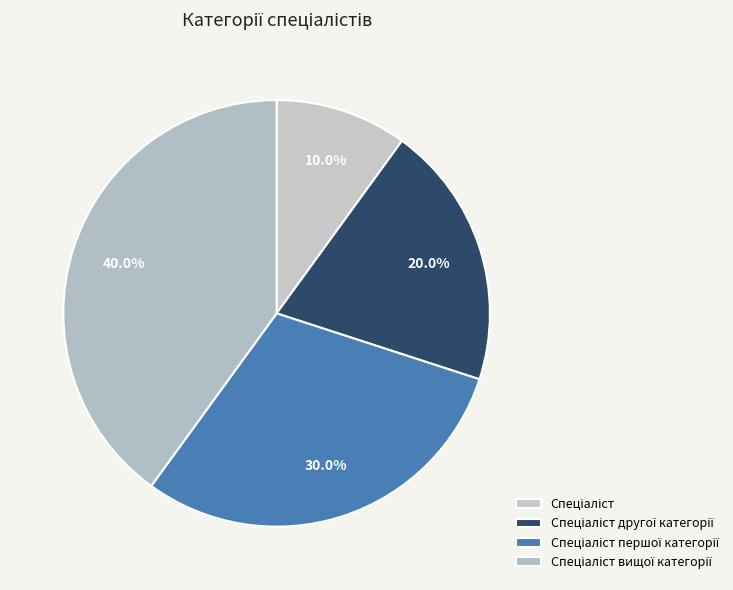

True or false: Спеціаліст accounts for 10% of the total.

True